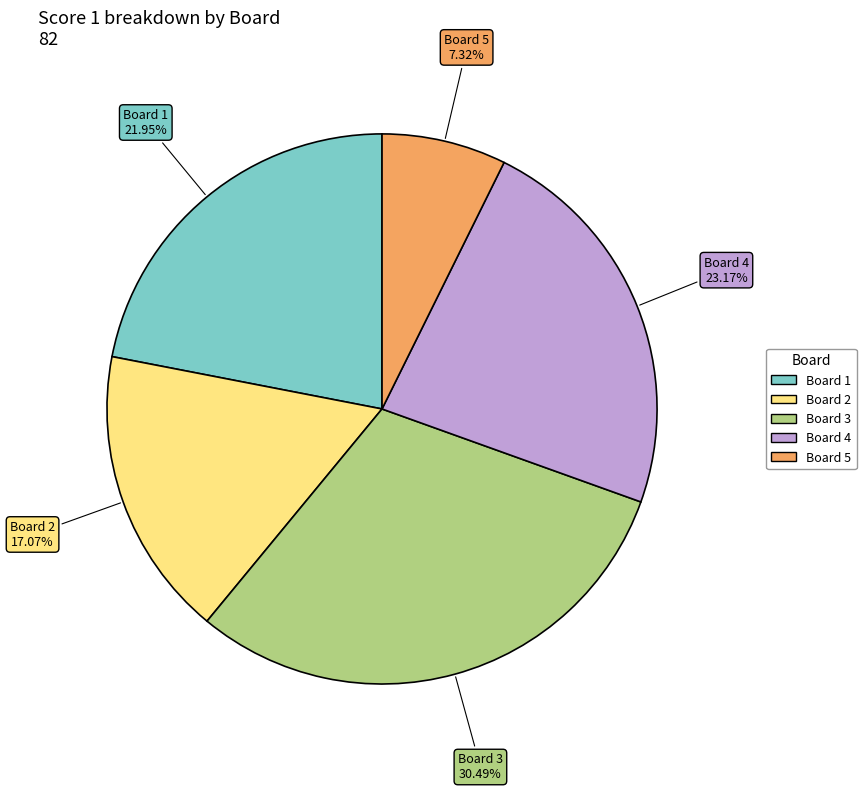

Is there any slice that represents more than half of the pie?

No